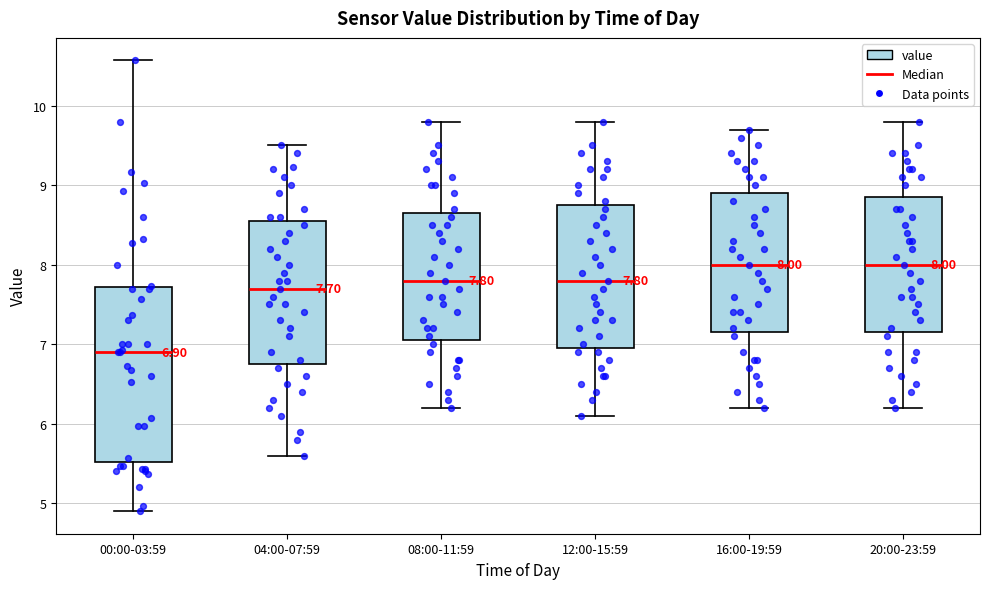

Which box has the lowest median line?

00:00-03:59